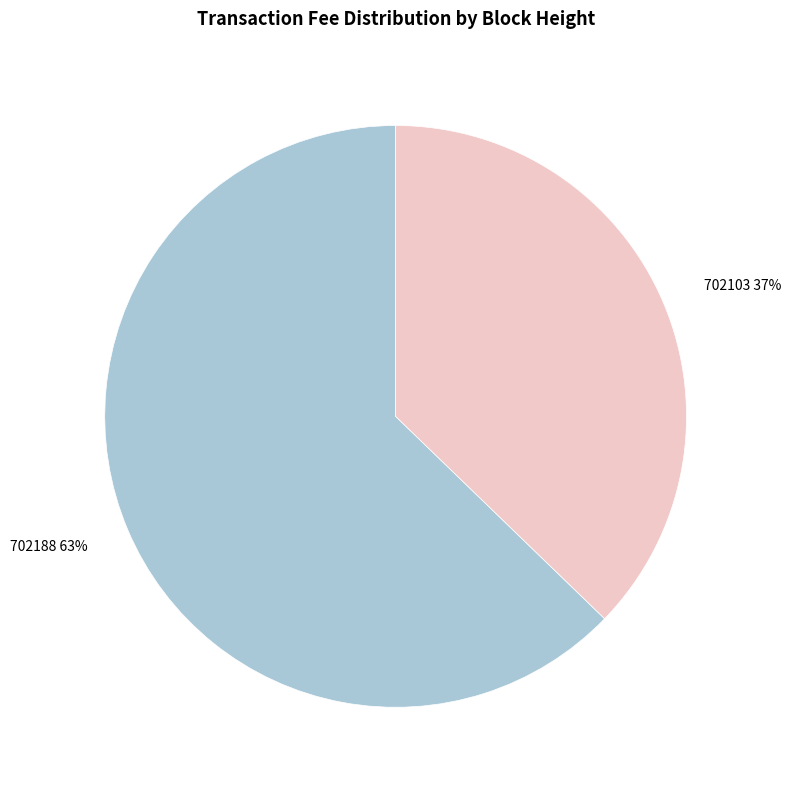

What percentage is the 702103 slice, to the nearest percent?

37%